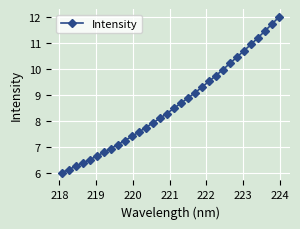

What is the maximum value shown in the chart?

12.0